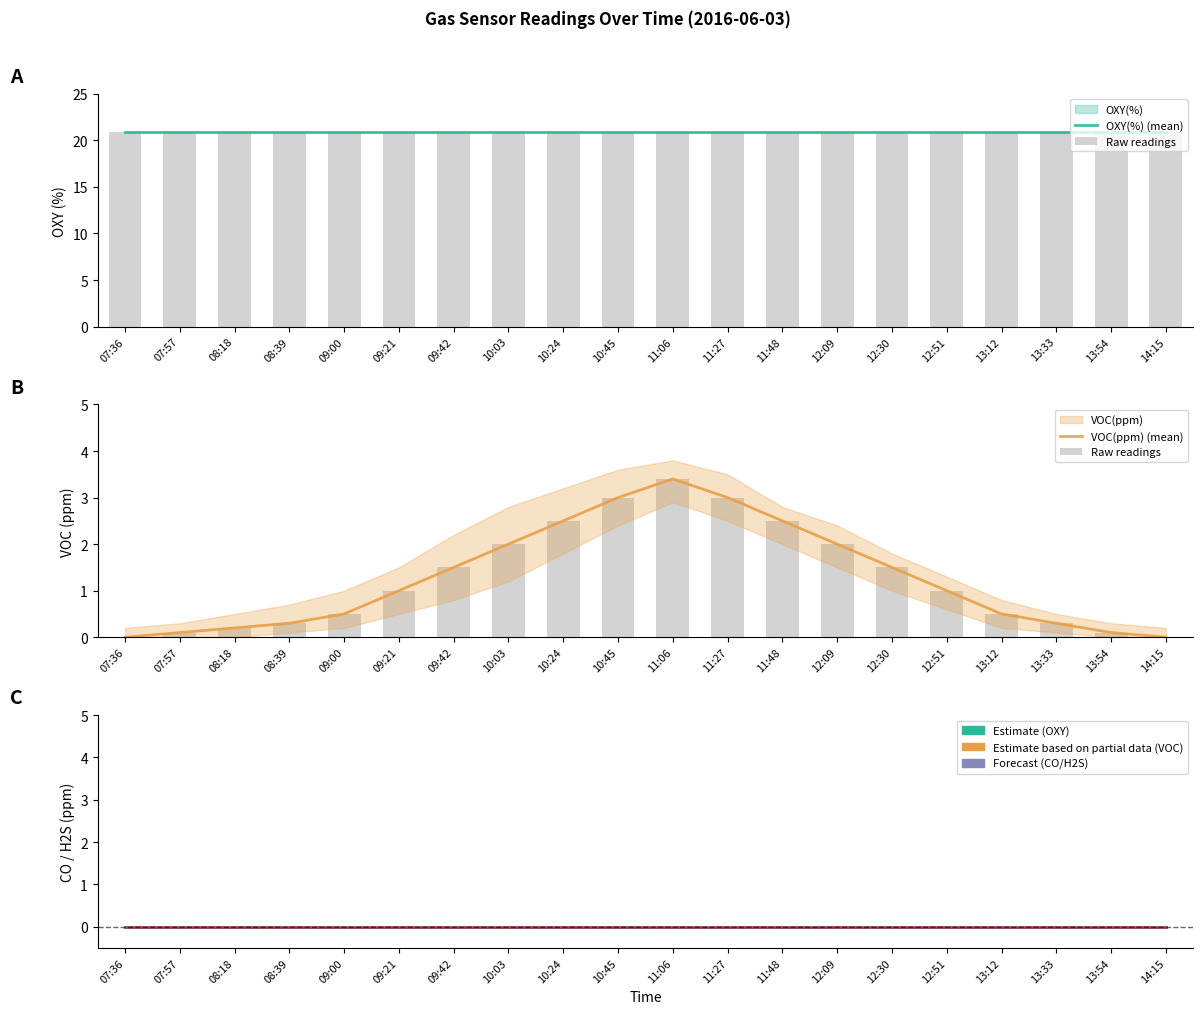

The H2S(ppm) (mean) series shows 0.0 at 13:33. True or false?

True